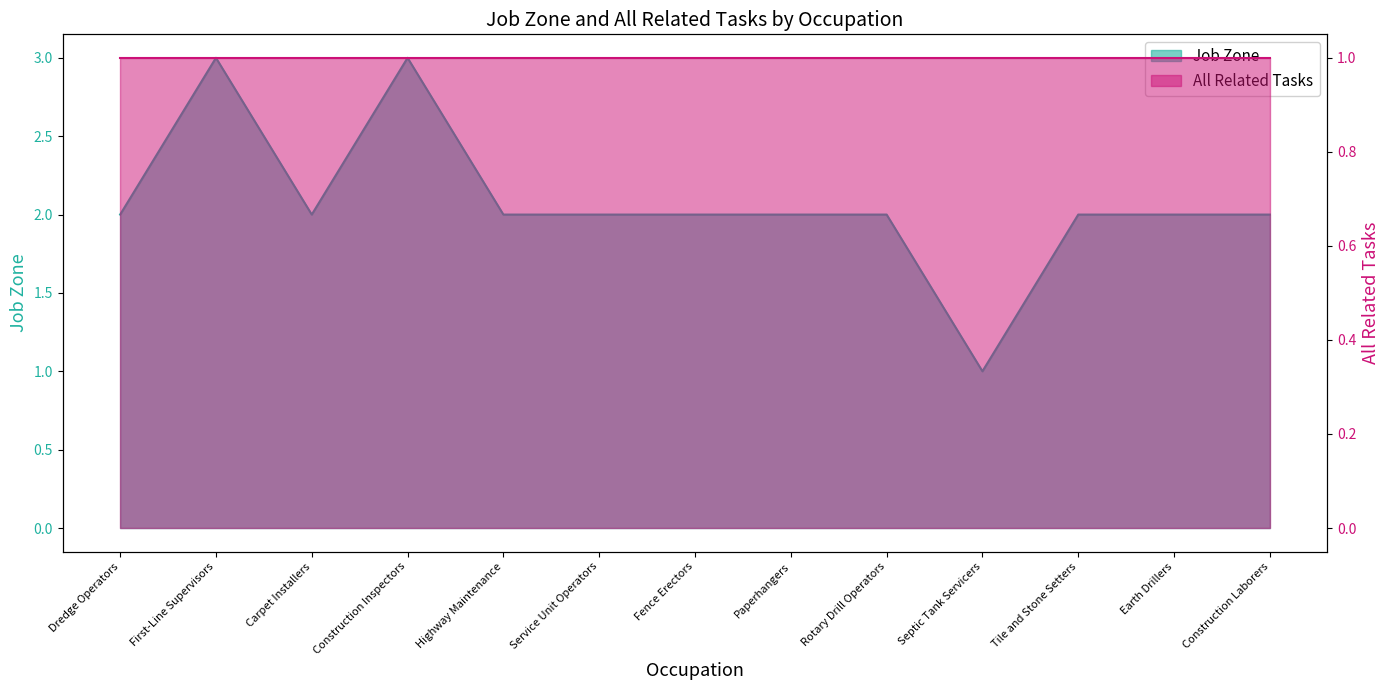

What position from the right is Paperhangers?

6